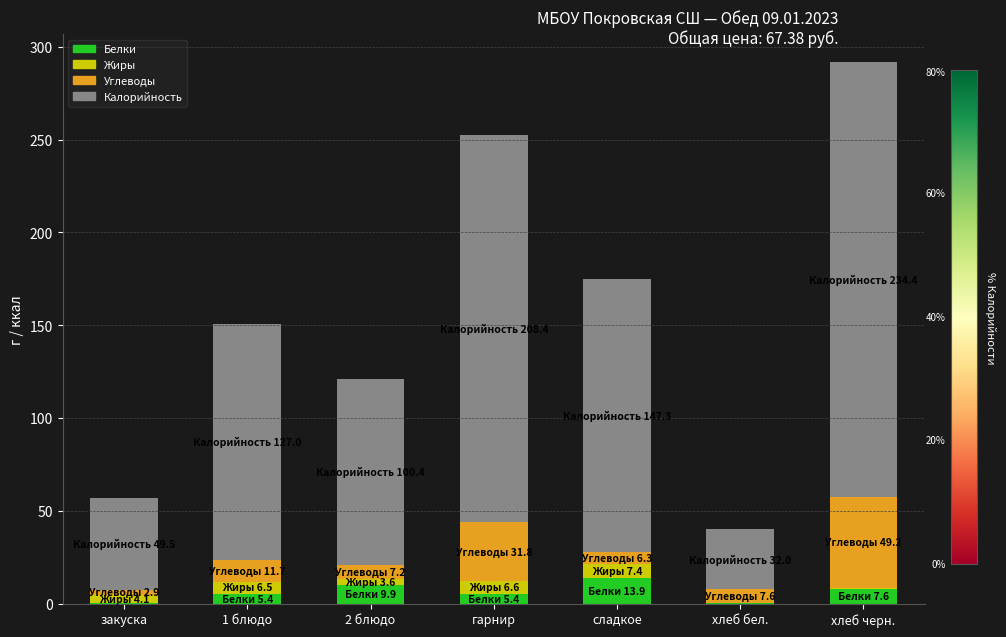

What is the maximum value for Белки?

13.9